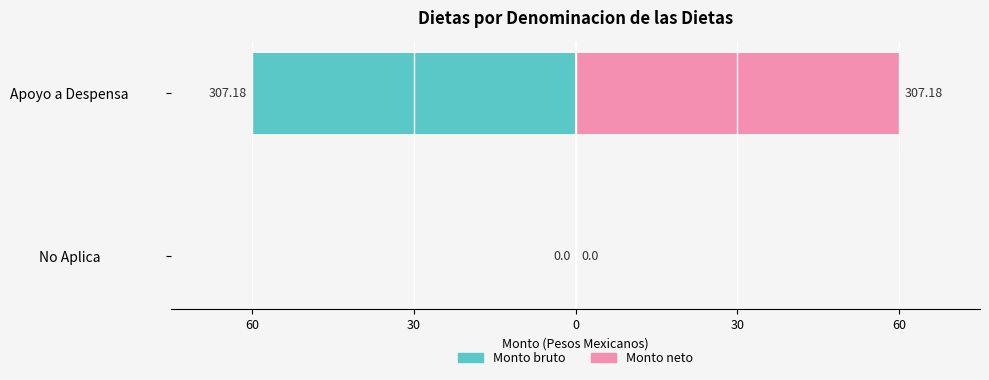

Between No Aplica and Apoyo a Despensa, which is larger?

No Aplica